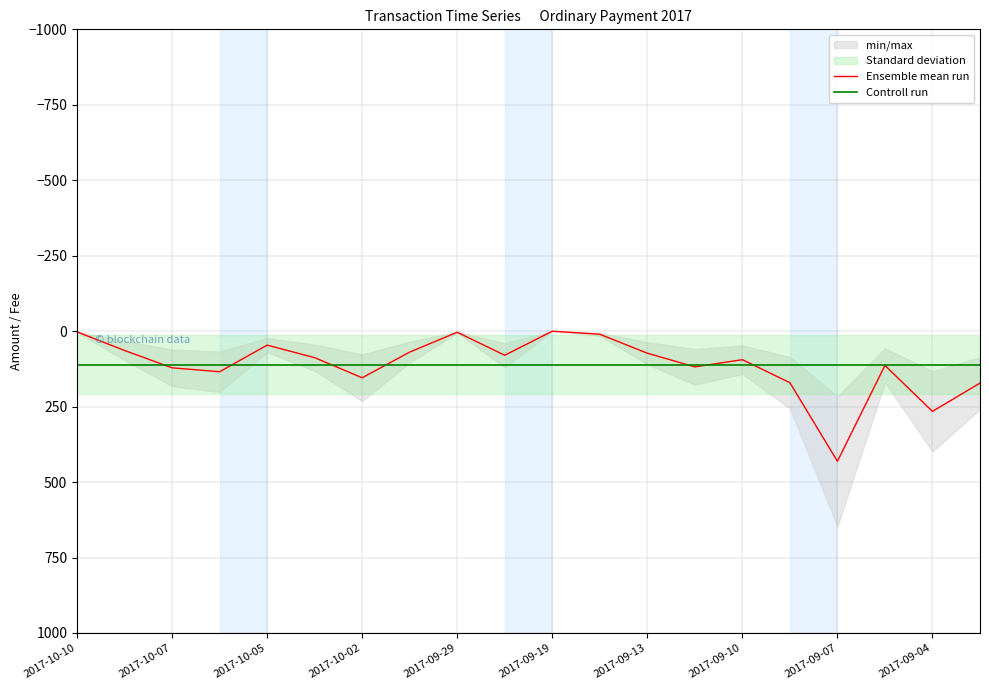

What is the difference between the maximum and second lowest values in the Ensemble mean run series?

428.7